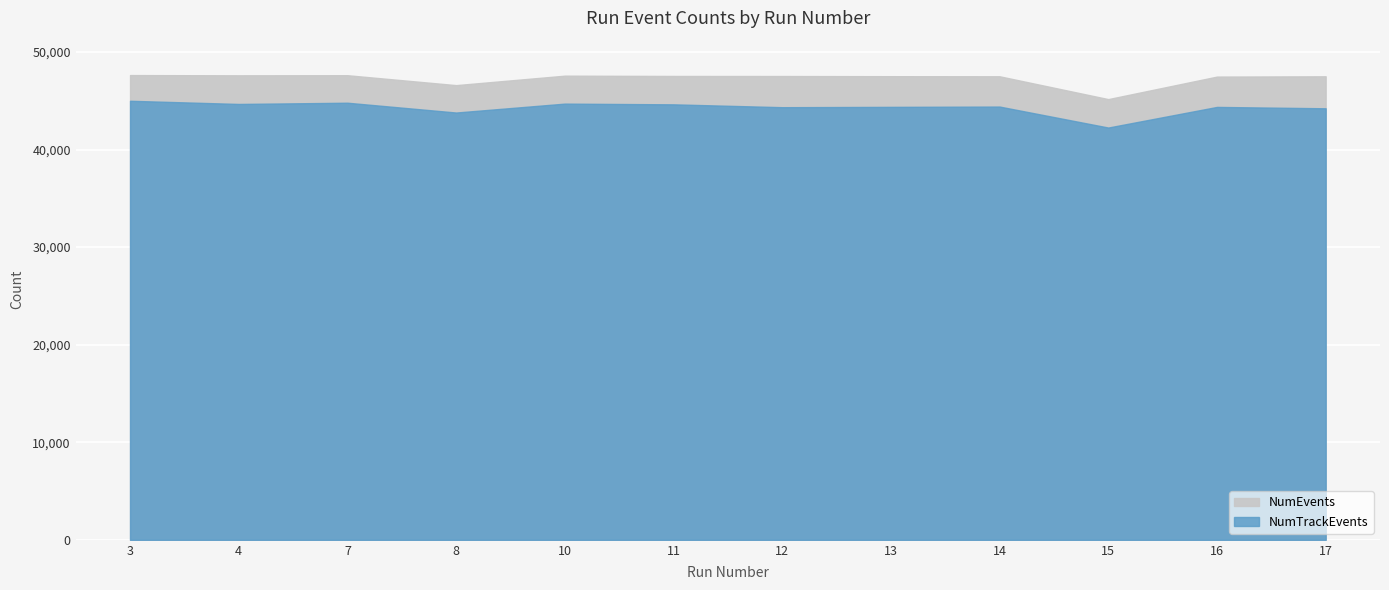

True or false: NumTrackEvents and NumEvents intersect in this chart.

False